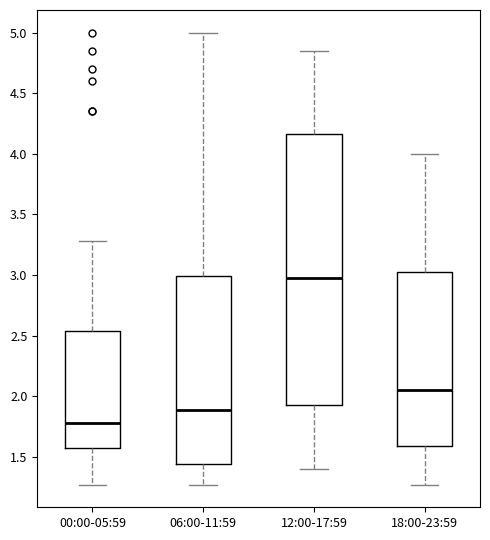

Which box's median line is the highest?

12:00-17:59